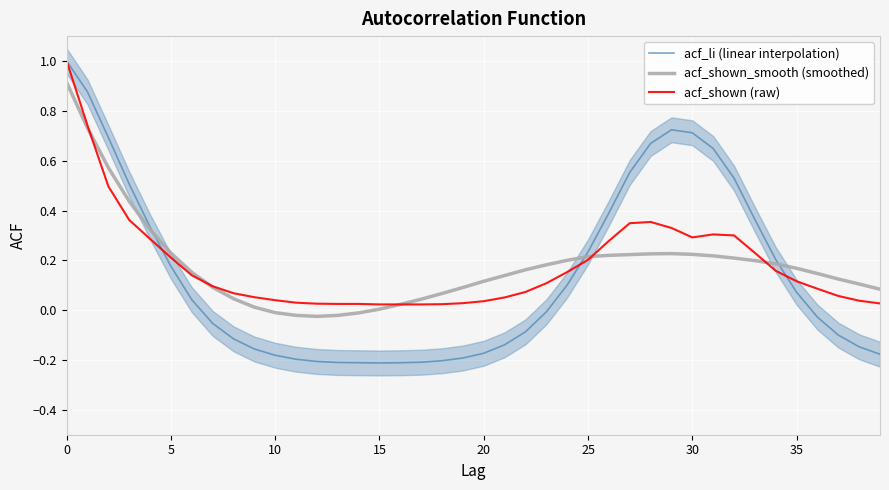

Which series has the largest range (max minus min)?

acf_li